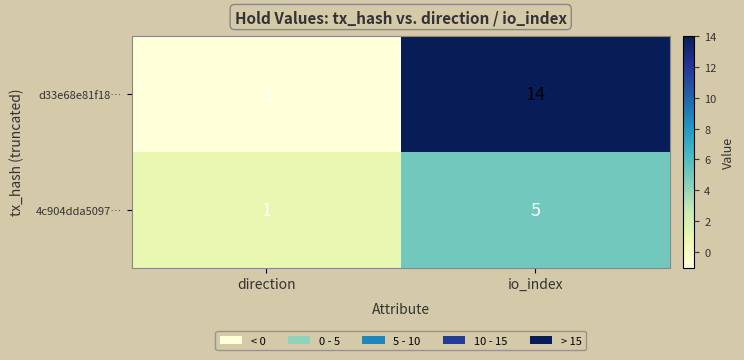

Which series has the largest total across all categories?

d33e68e81f18…